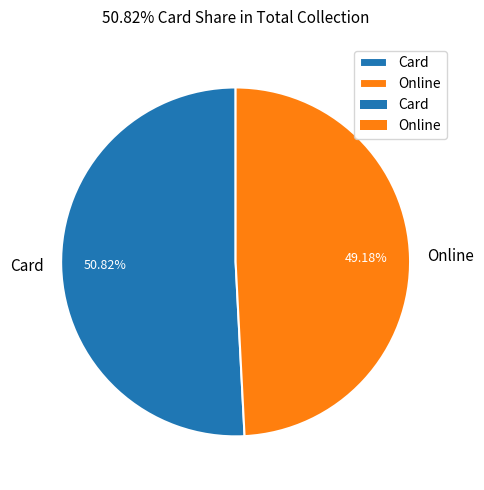

Do Card and Online together represent more than half of the pie?

Yes